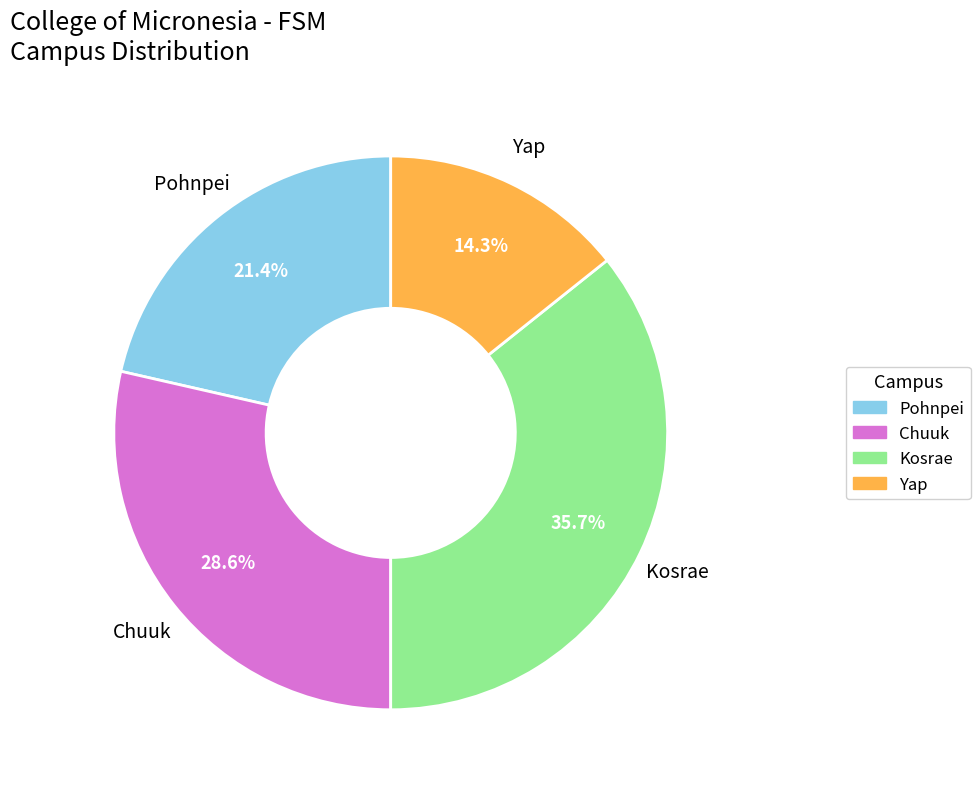

Does Pohnpei account for over 50% of the chart?

No